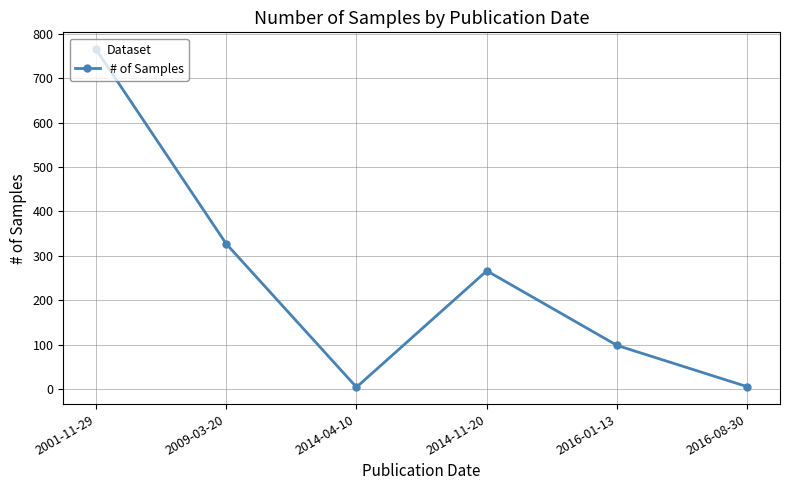

Where is the data nearest to the value 384?

2009-03-20